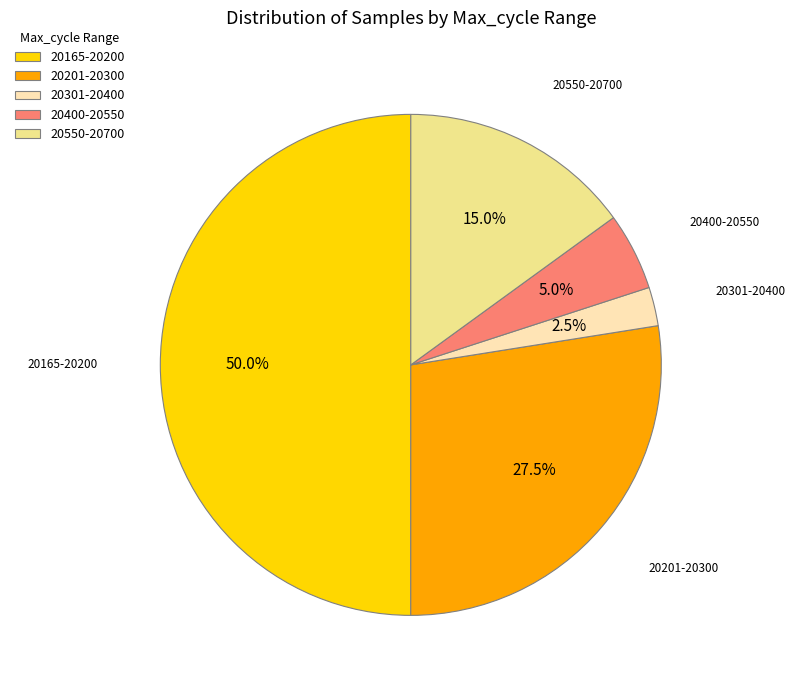

Rank the categories by value from highest to lowest.

20165-20200, 20201-20300, 20550-20700, 20400-20550, 20301-20400